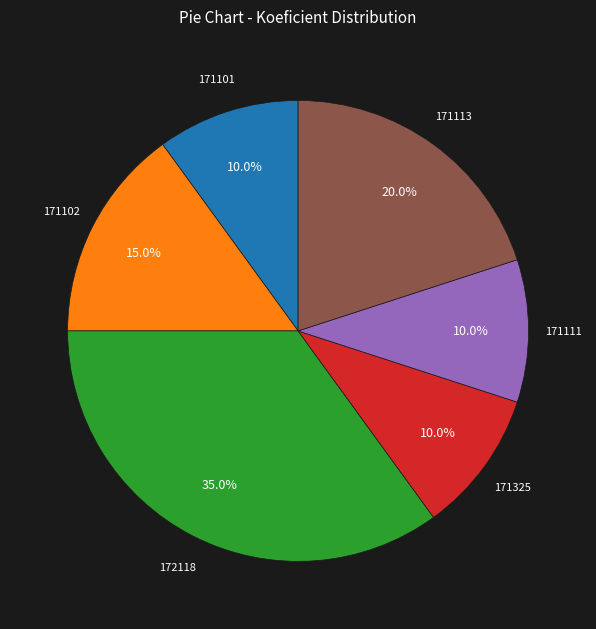

Does any single category account for the majority?

No